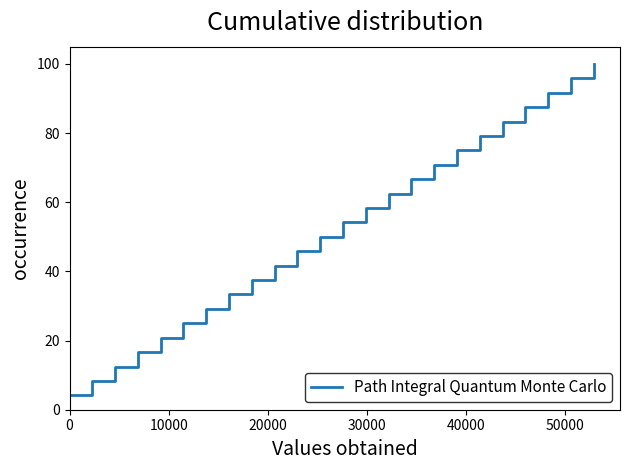

How many distinct data groups are displayed?

1